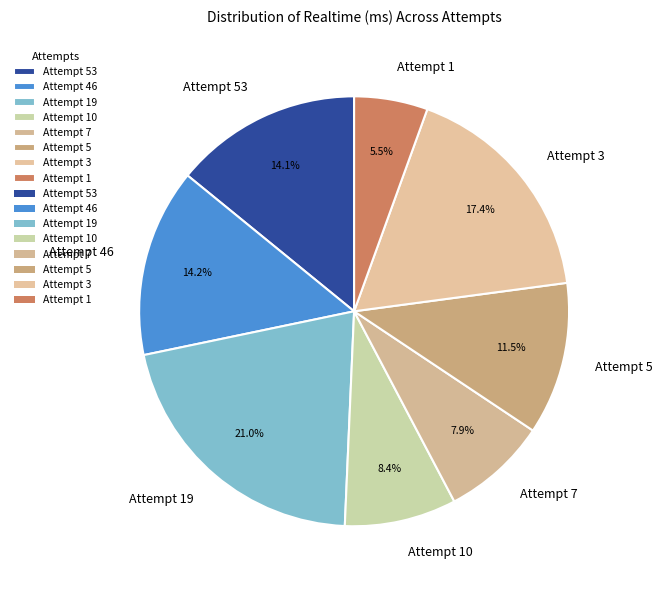

To the nearest percent, what is the difference between the largest and smallest slice percentages?

16%